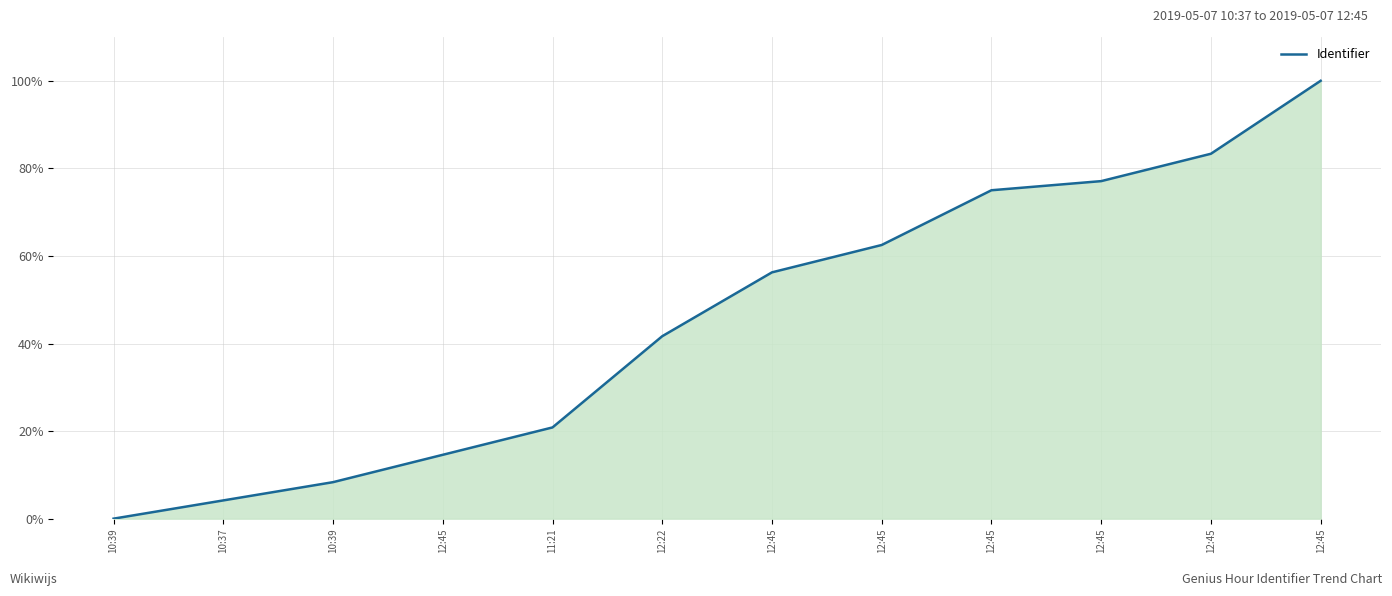

Does the chart display data point markers on the line(s)?

No